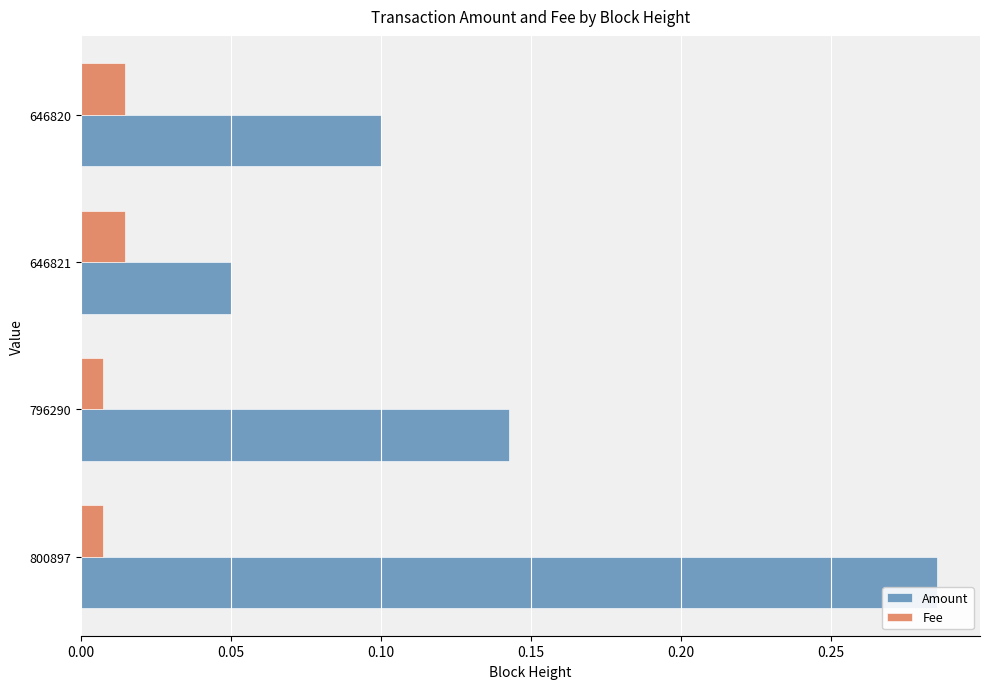

At which category is the sum across all series the highest?

800897